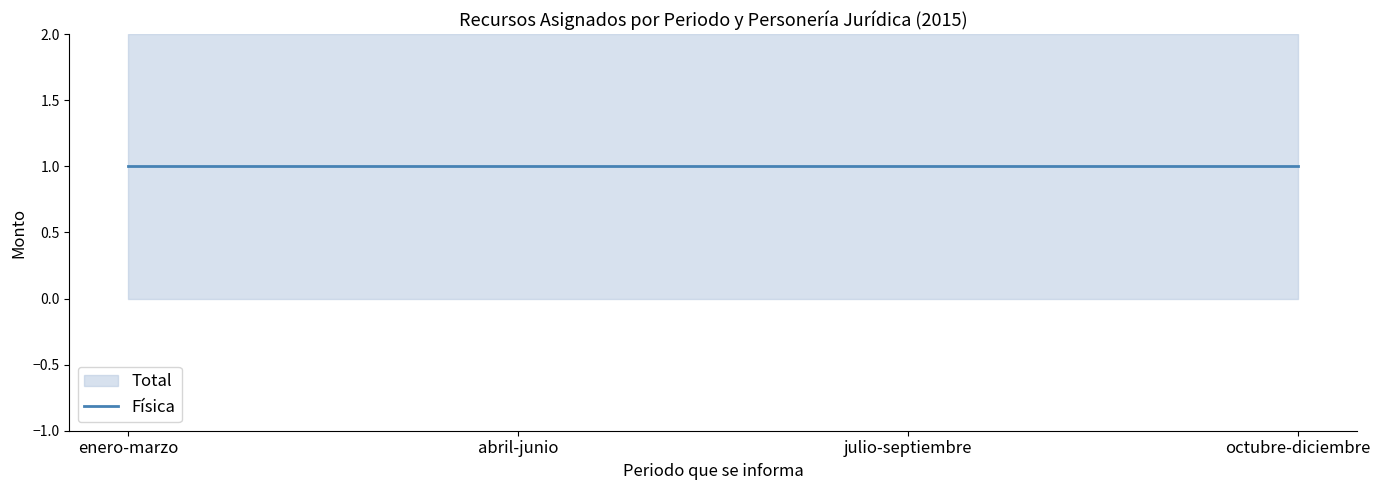

Does the chart have visible grid lines?

No